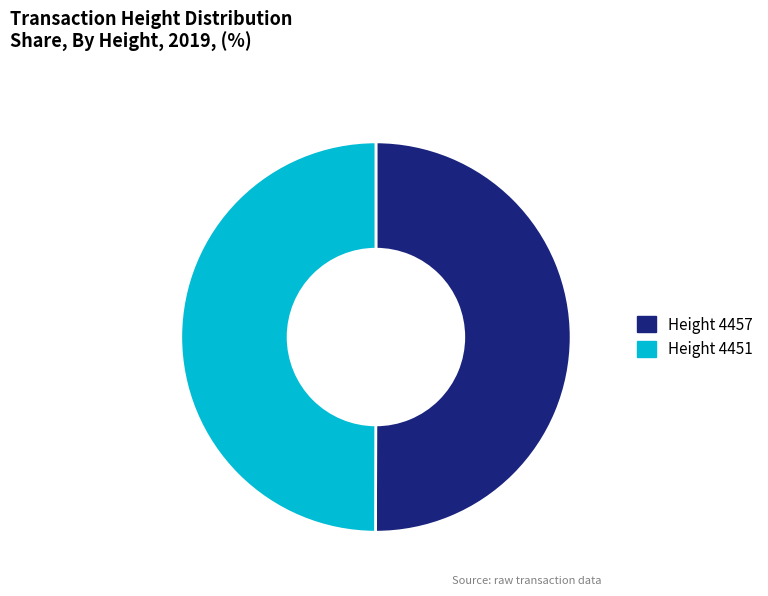

Approximately how many times larger is the value at Height 4451 compared to Height 4457?

1.0